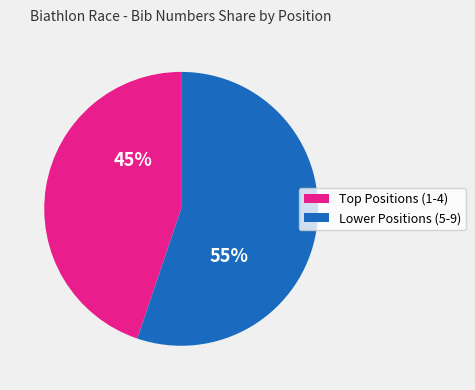

Which slice is the smallest?

Top Positions (1-4)